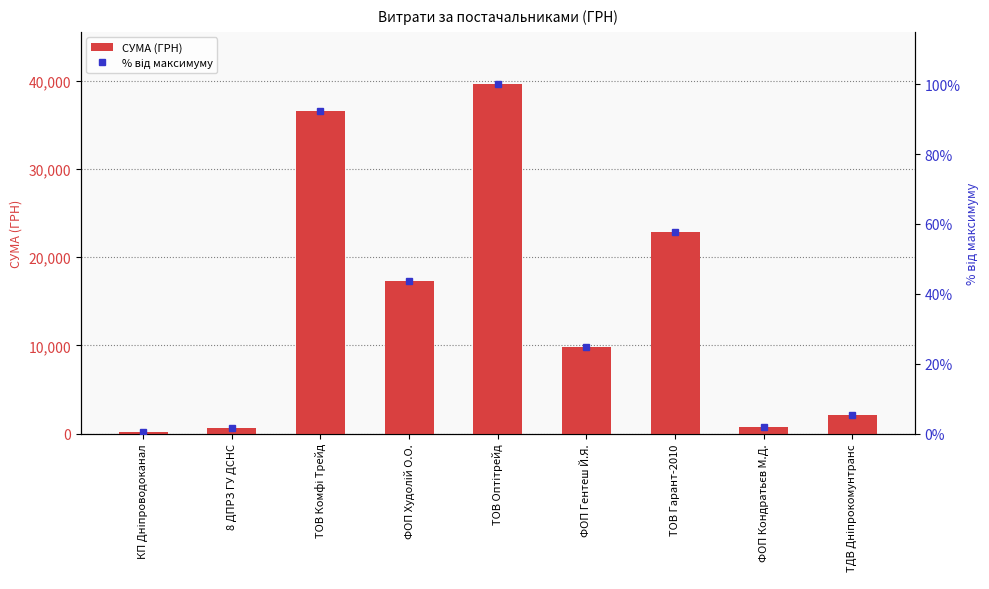

Reading left to right, list all the values displayed in this chart.

СУМА (ГРН): 149.0	579.2	36547.0	17307.0	39602.0	9839.0	22869.0	718.0	2122.6
% від максимуму: 0.4	1.5	92.3	43.7	100.0	24.8	57.7	1.8	5.4